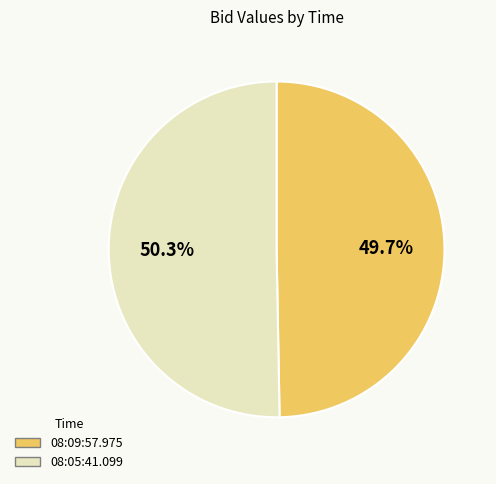

What is the majority slice?

08:05:41.099